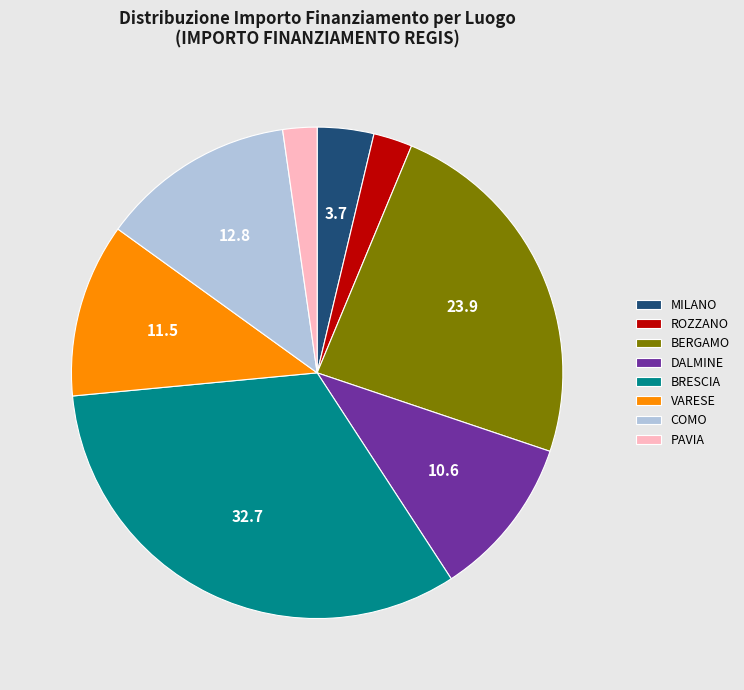

Do MILANO and BRESCIA together represent more than half of the pie?

No